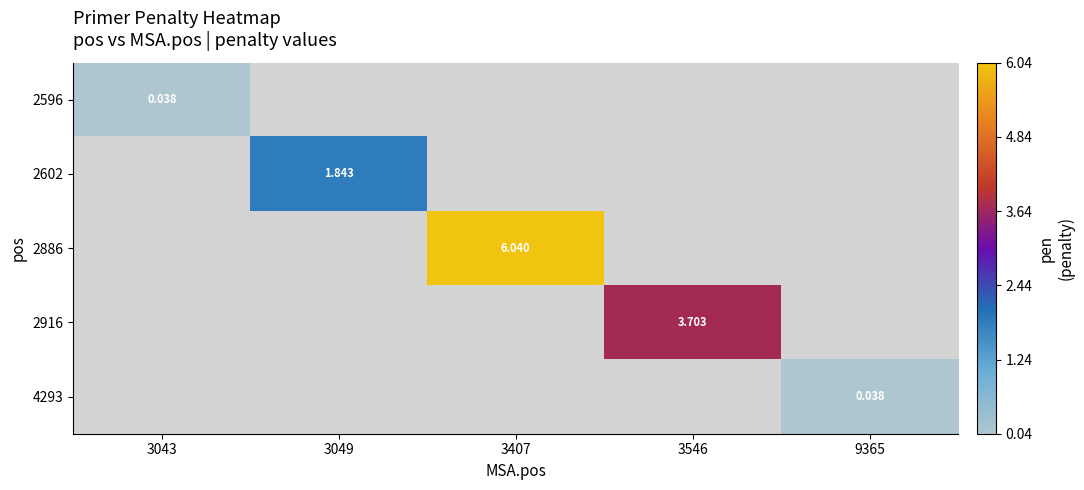

The value of 2602 at 3049 is 3.2. True or false?

False